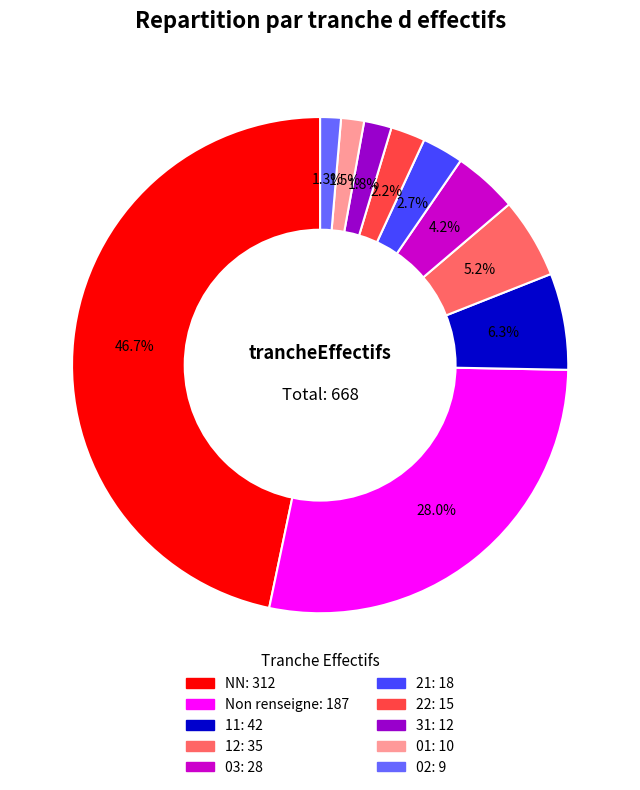

To the nearest percent, what is the average slice percentage?

10%